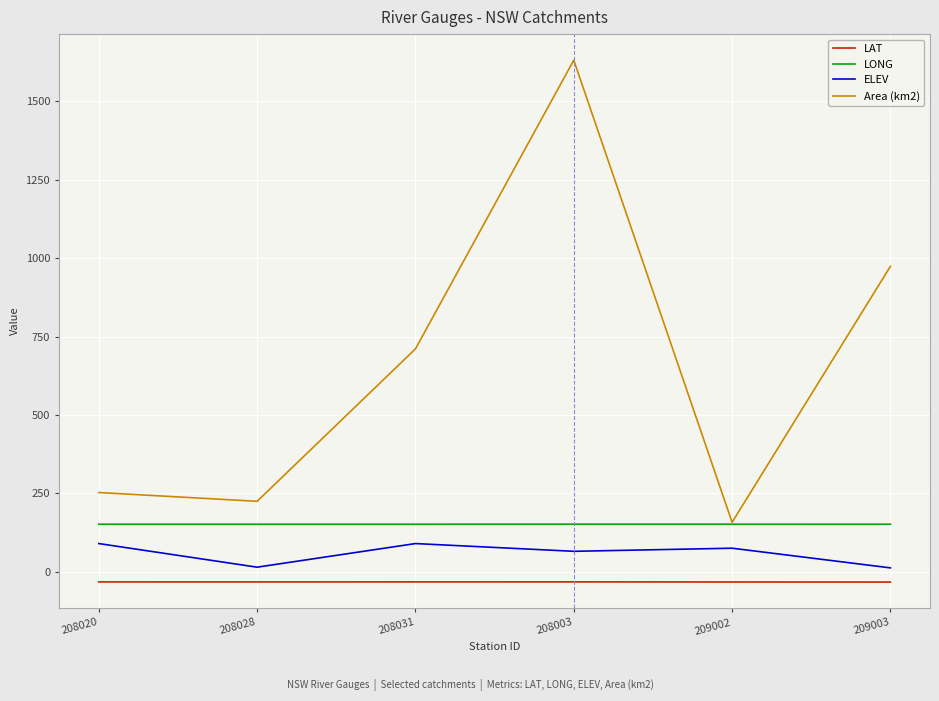

What is the lowest value of the LAT series?

-32.5